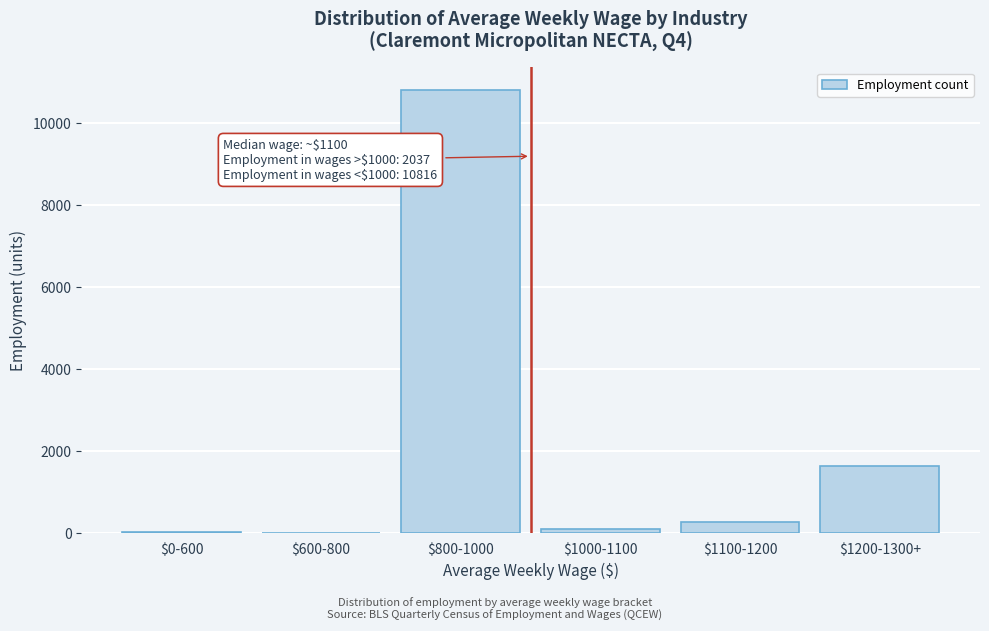

True or false: the data shows 1637 at $1200-1300+.

True